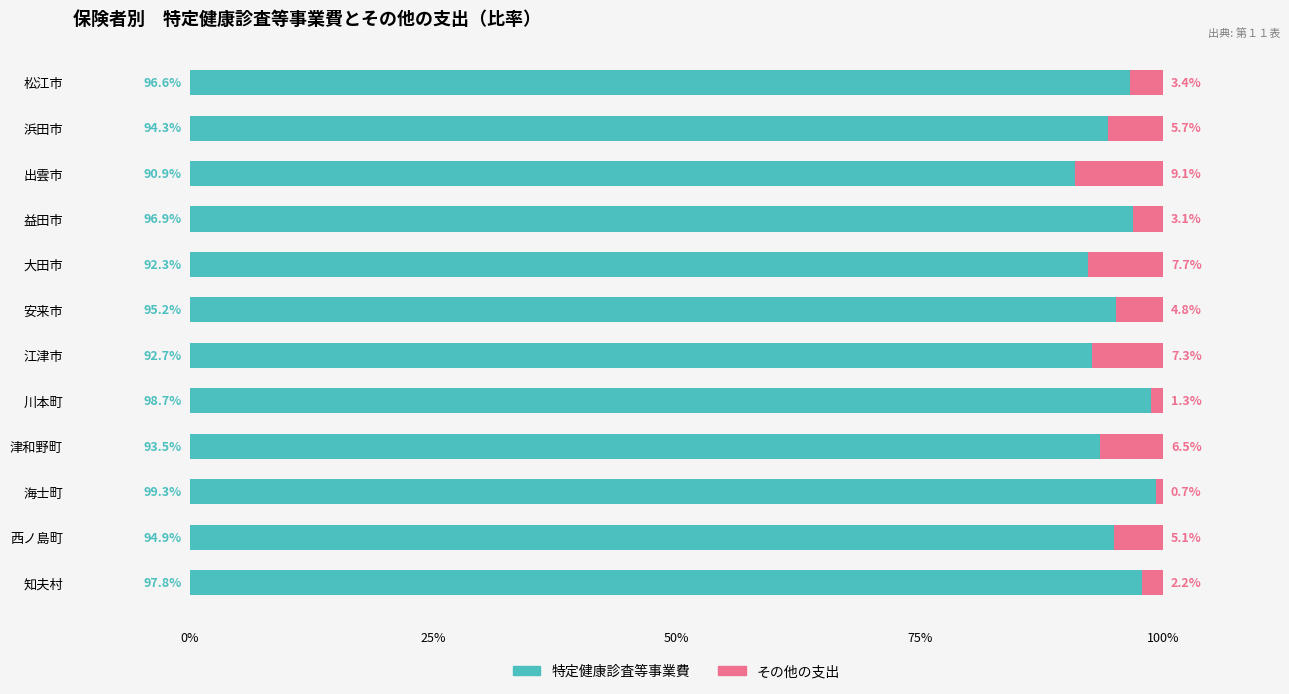

What is the highest value of the 特定健康診査等事業費 series?

99.3